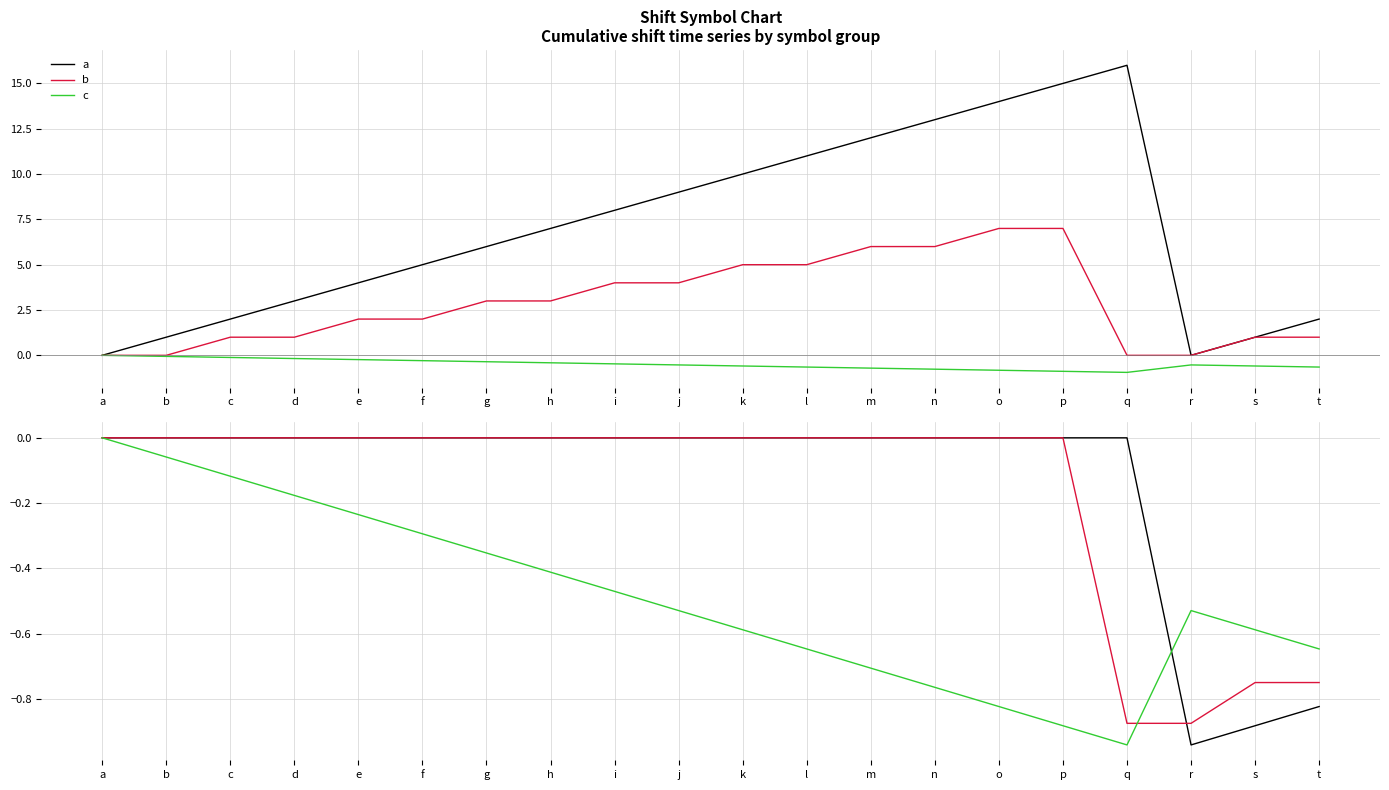

What is the difference between the maximum and second lowest values in the b series?

0.9